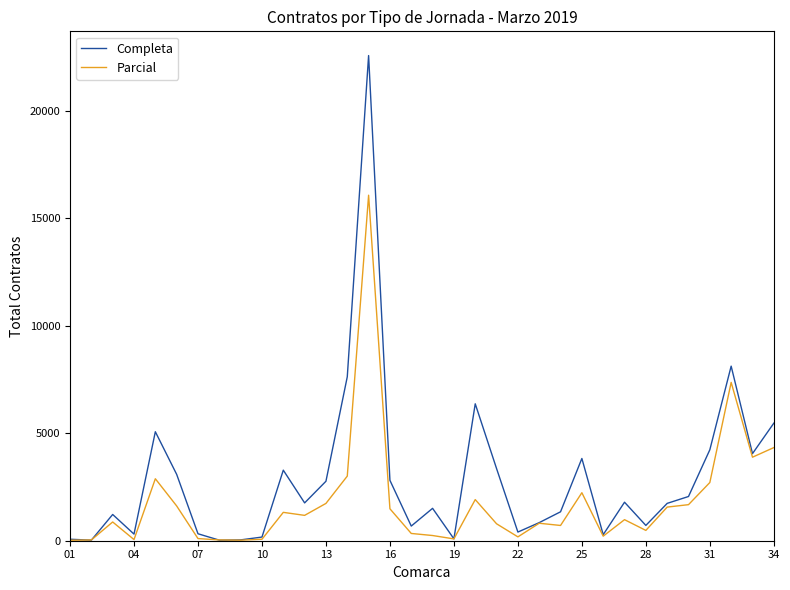

Which series has the widest spread of values?

Completa